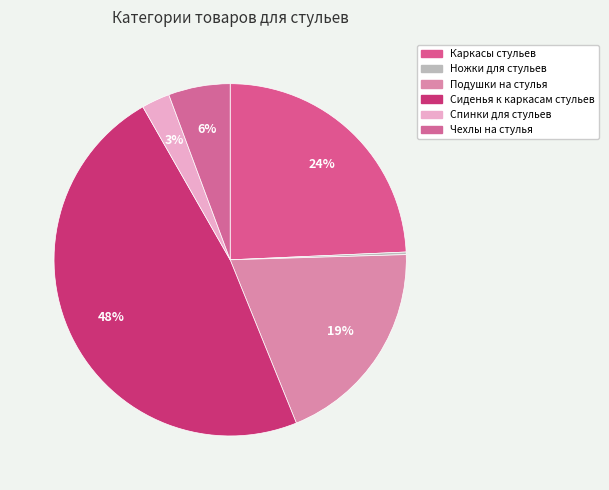

To the nearest percent, what is the difference between the largest and smallest slice percentages?

48%